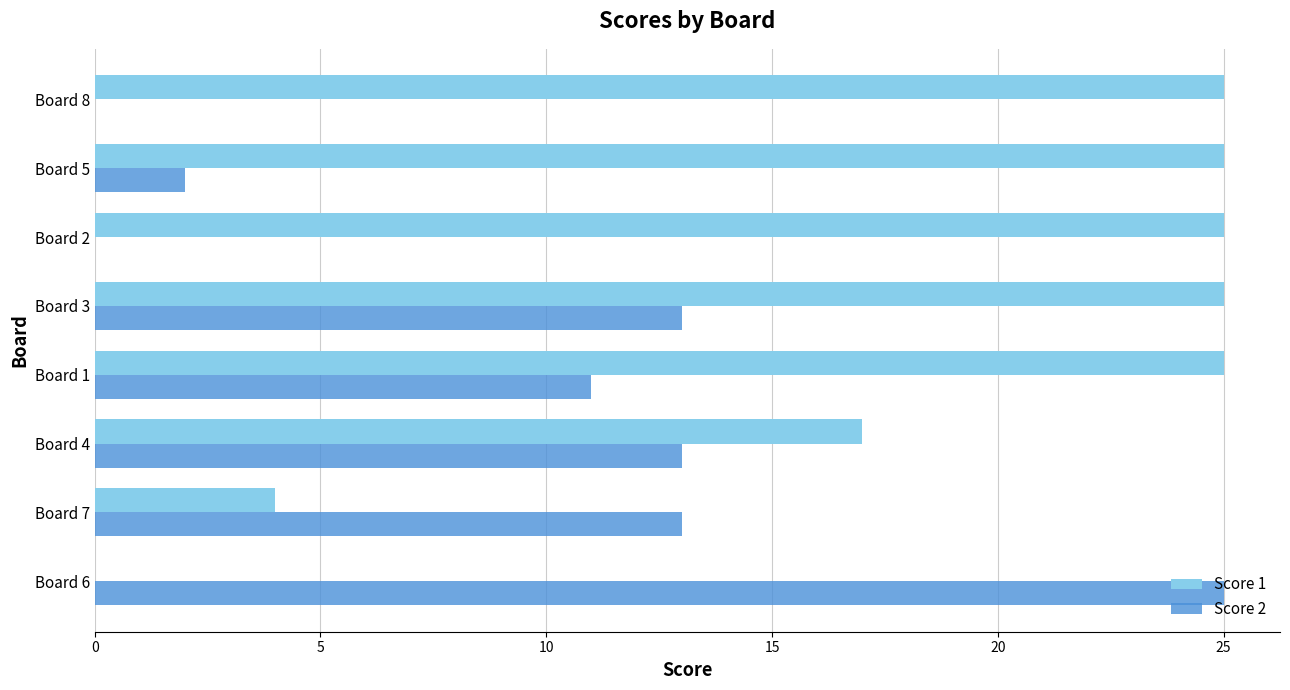

Which series changed the most between Board 4 and Board 8?

Score 2